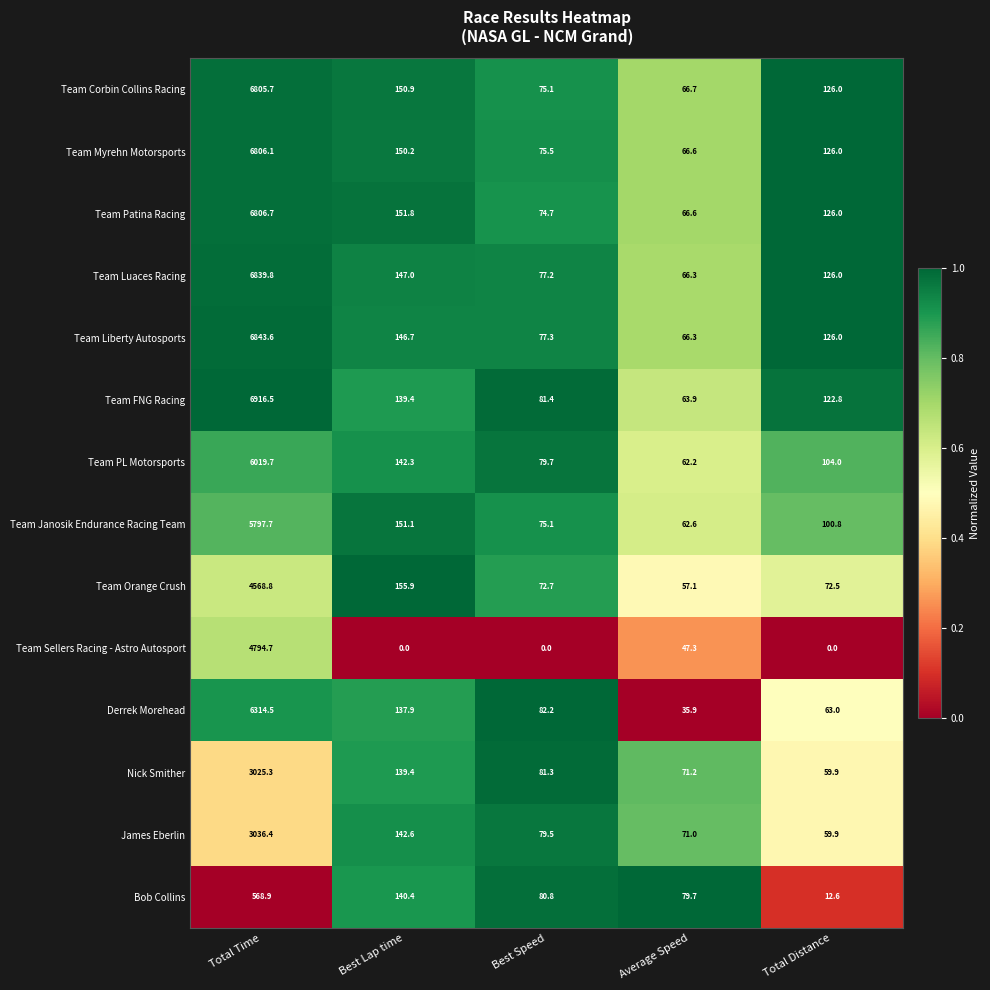

Is the value of Derrek Morehead at Total Distance greater than the value of Team Myrehn Motorsports at Average Speed?

No